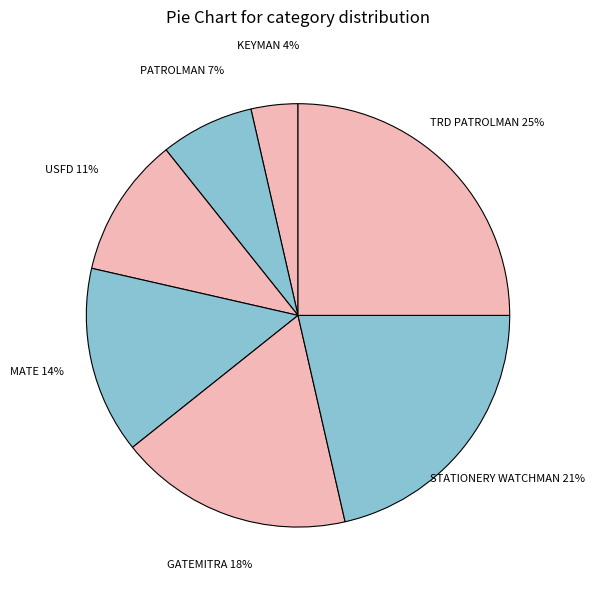

Does any single category account for the majority?

No